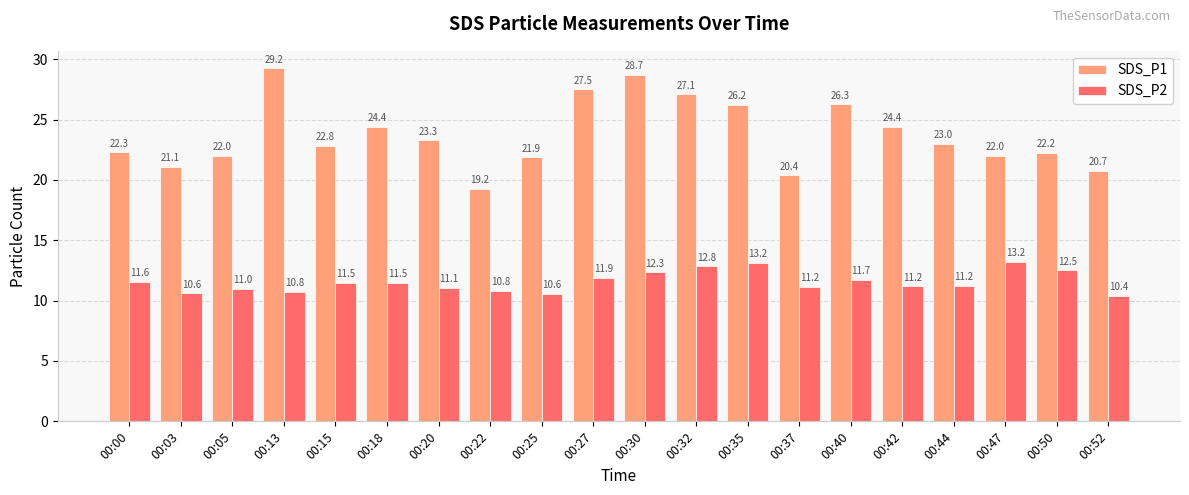

Which series has the largest range (max minus min)?

SDS_P1